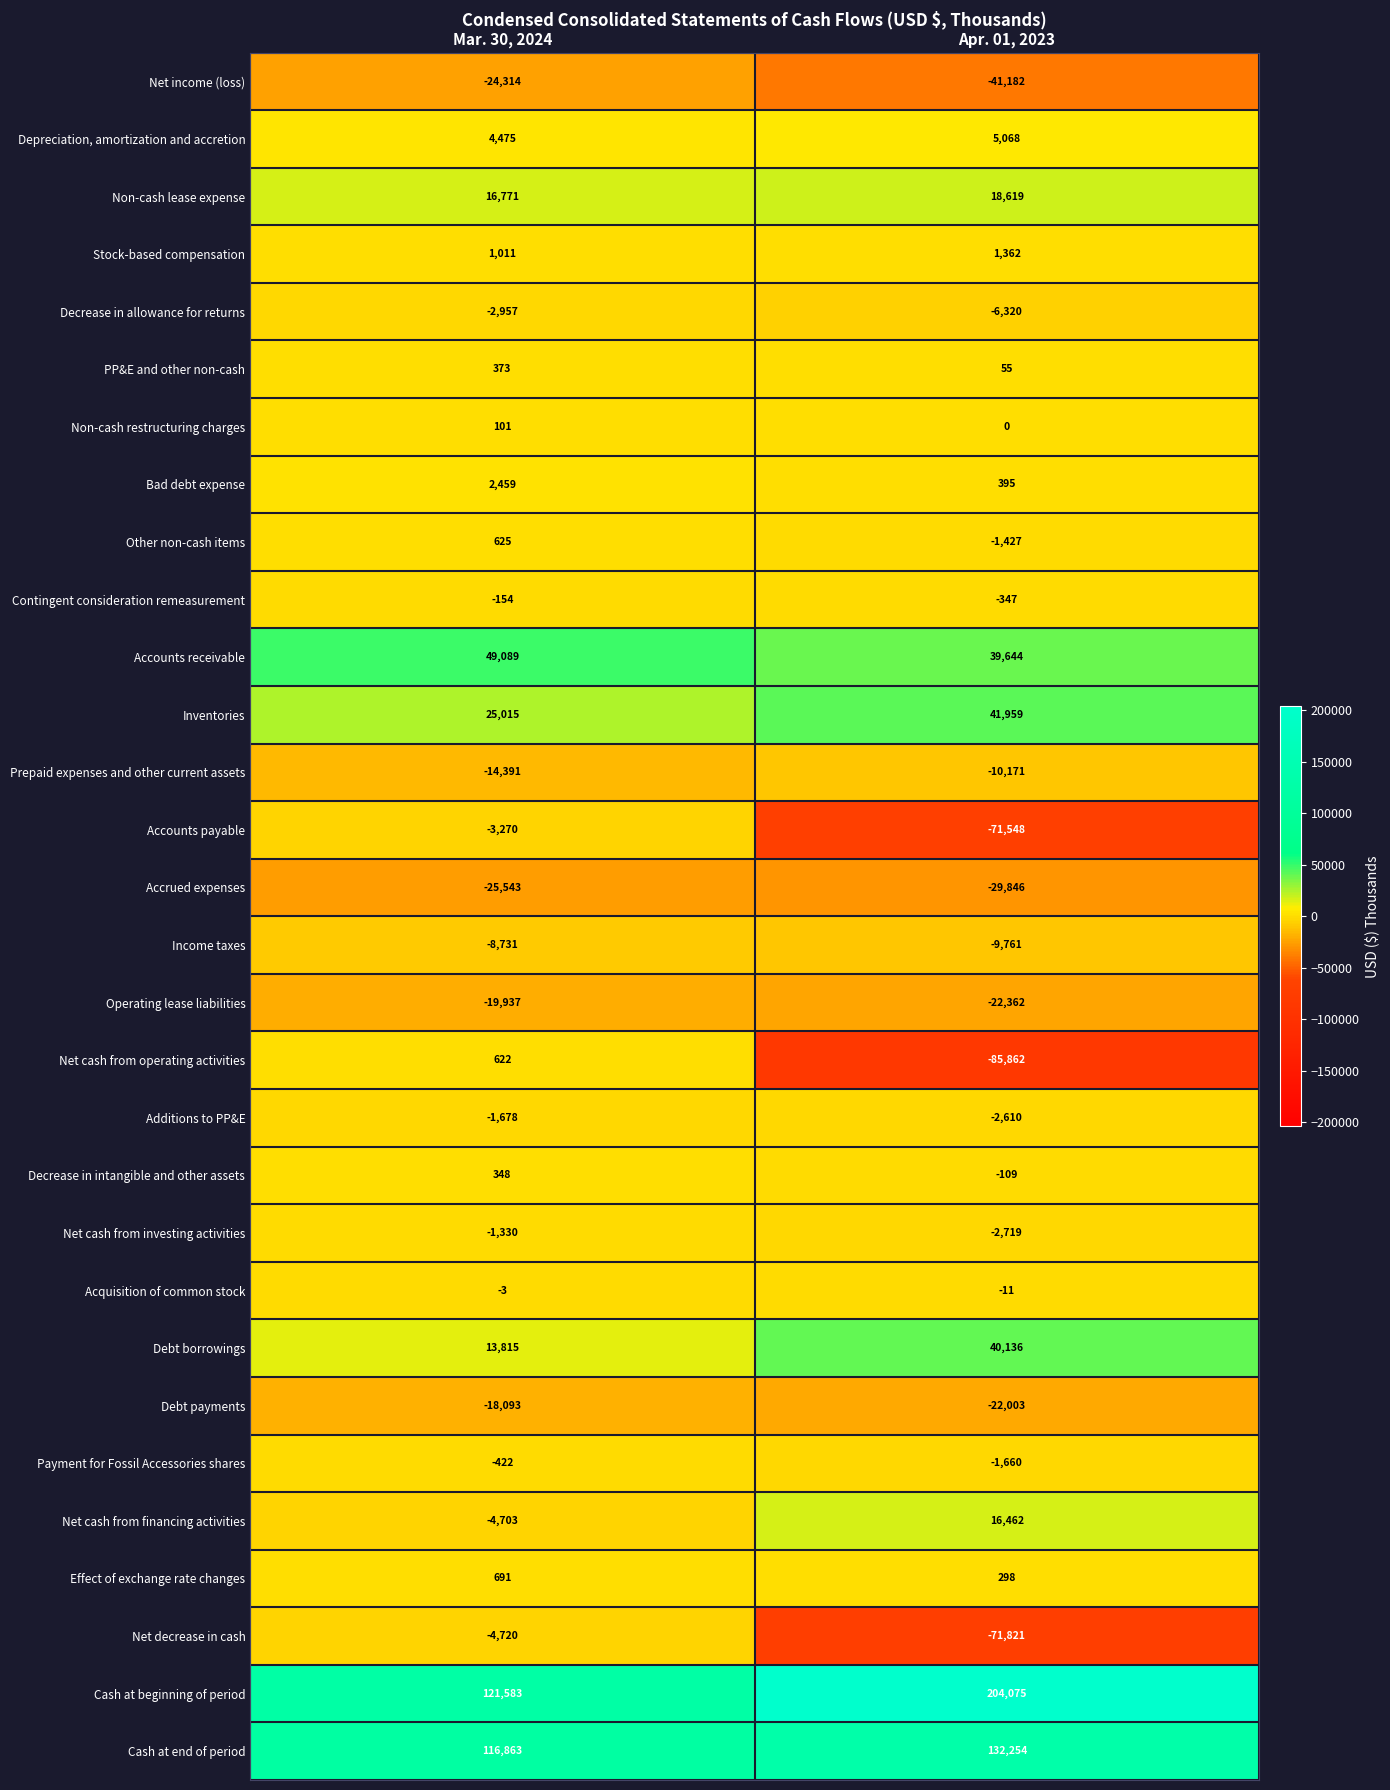

At which category is the sum across all series the highest?

Mar. 30, 2024